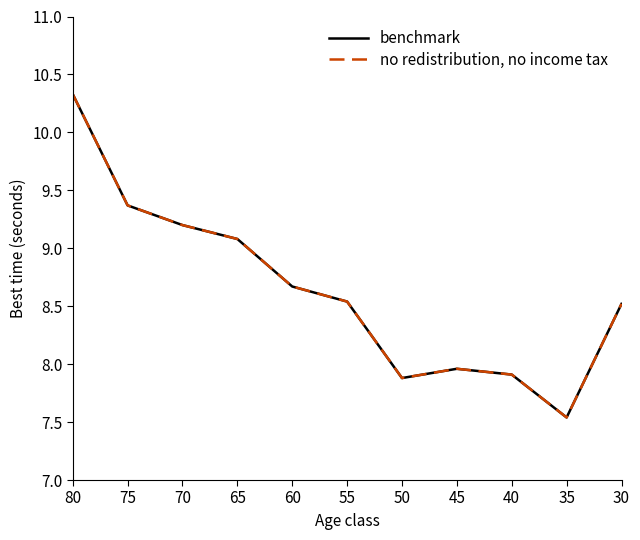

Rank the series by their maximum value, from lowest to highest.

benchmark, no redistribution, no income tax